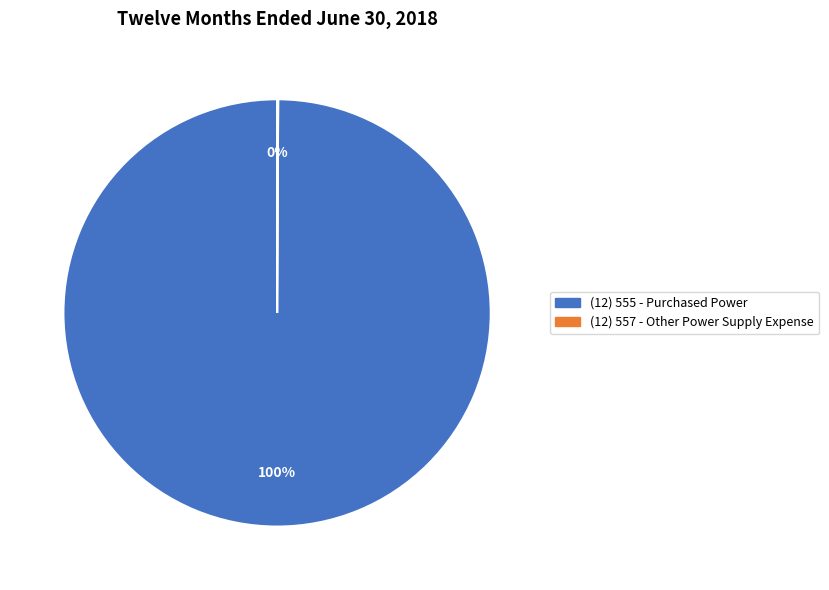

To the nearest percent, what is the difference between the largest and smallest slice percentages?

100%